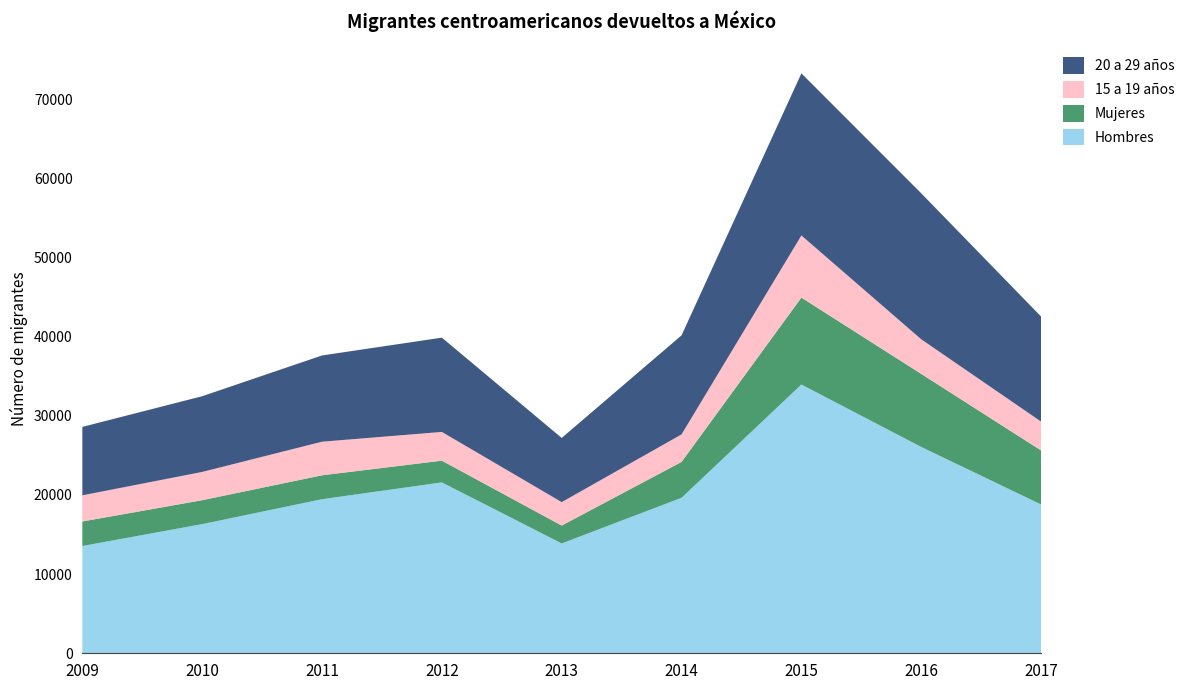

Reading left to right, transcribe all the data shown in this chart.

Hombres: 2009=13548.2	2010=16311.8	2011=19459.7	2012=21583.0	2013=13873.9	2014=19639.1	2015=33944.7	2016=26059.9	2017=18796.8
Mujeres: 2009=3099.1	2010=3022.8	2011=3021.1	2012=2744.0	2013=2258.1	2014=4529.0	2015=10981.2	2016=9227.1	2017=6821.6
15 a 19 años: 2009=3301.6	2010=3569.1	2011=4242.3	2012=3631.0	2013=2960.0	2014=3474.8	2015=7845.3	2016=4370.1	2017=3647.4
20 a 29 años: 2009=8642.6	2010=9562.8	2011=10892.0	2012=11907.0	2013=8106.1	2014=12513.5	2015=20474.9	2016=18437.3	2017=13265.0